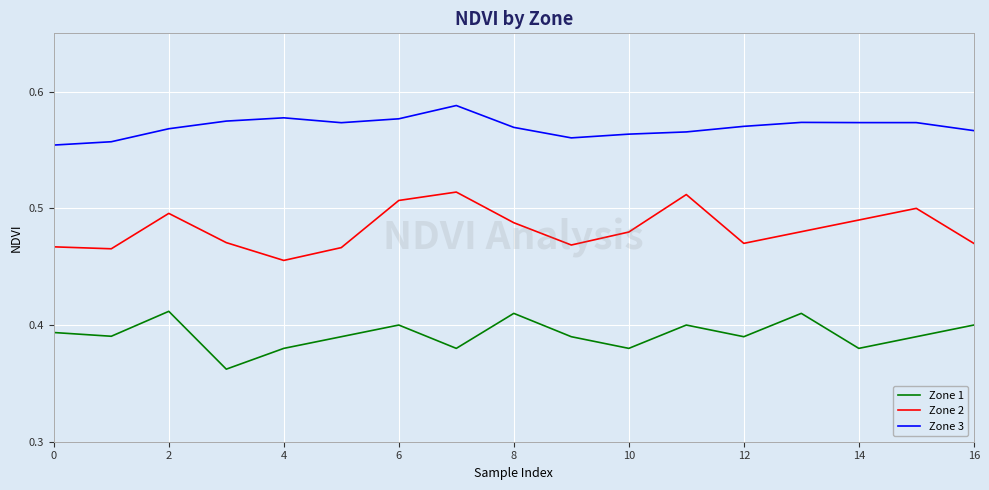

True or false: Zone 3 and Zone 2 cross at least once.

False